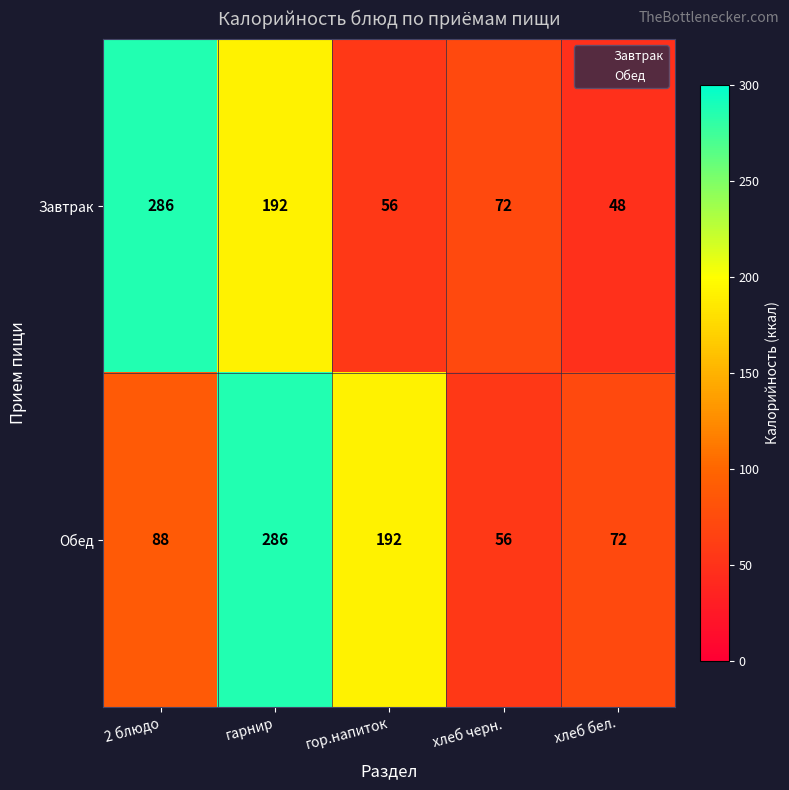

Count the number of data series in this chart.

2